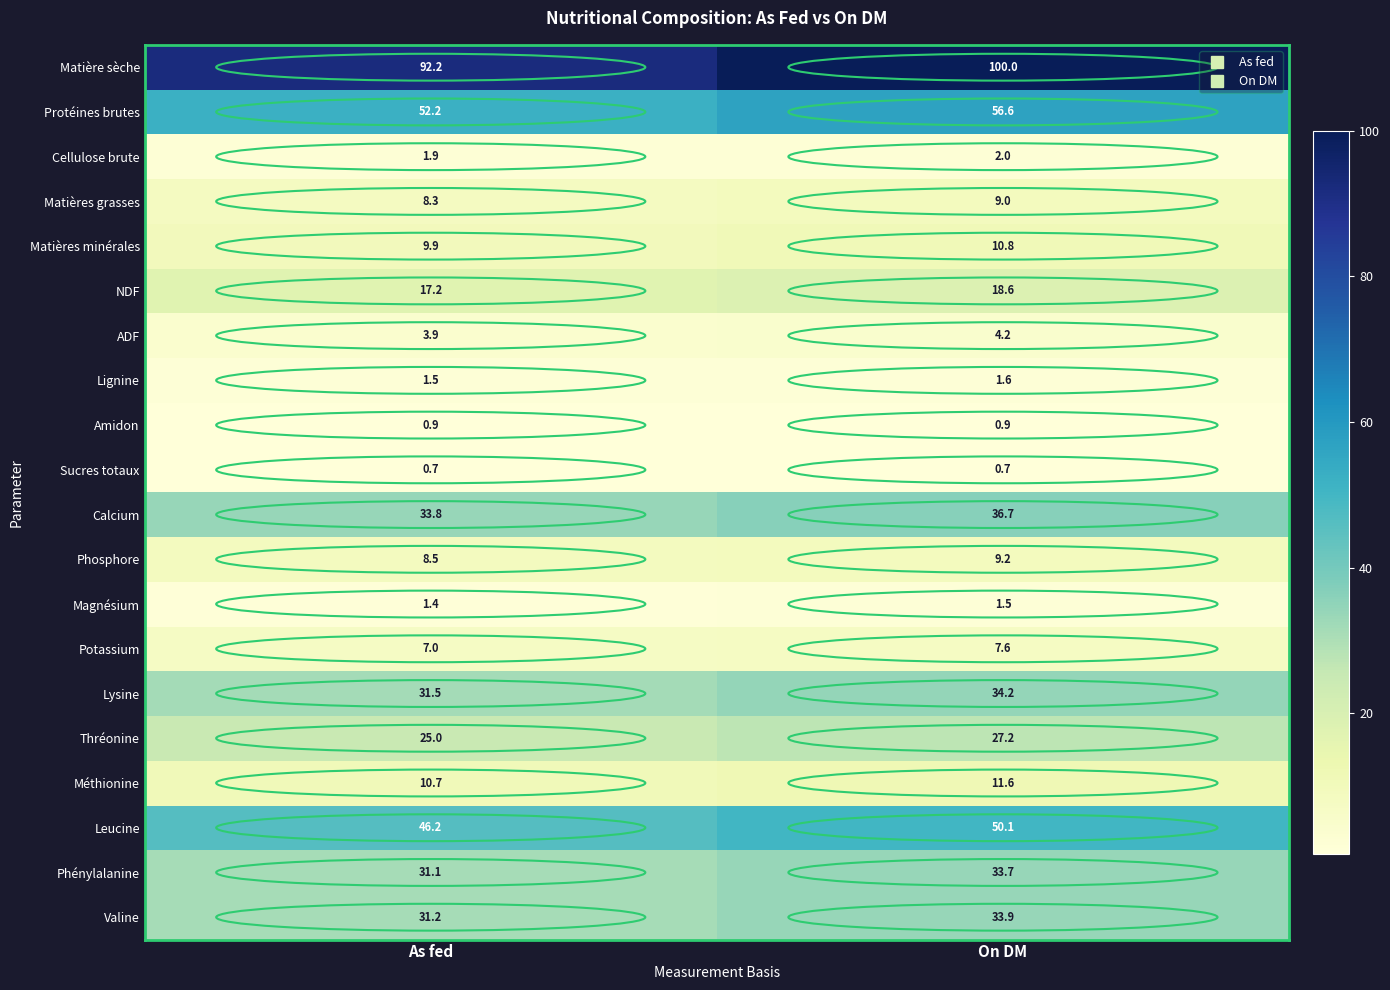

What is the sum of all Matières minérales values?

20.7